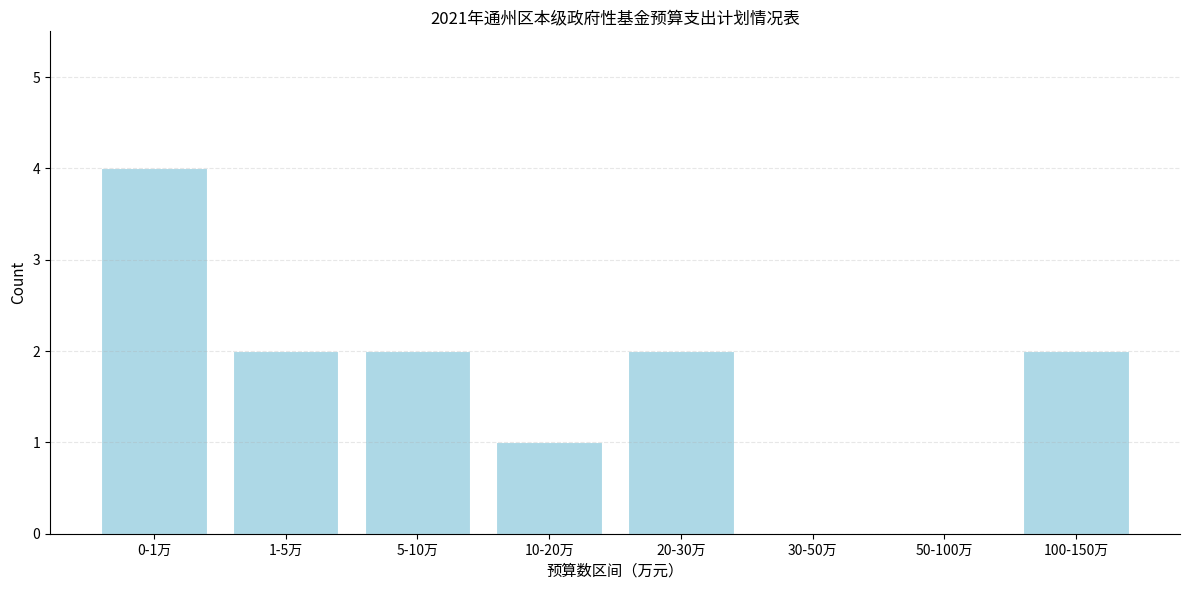

Reading left to right, transcribe all the data shown in this chart.

0-1万=4	1-5万=2	5-10万=2	10-20万=1	20-30万=2	30-50万=0	50-100万=0	100-150万=2